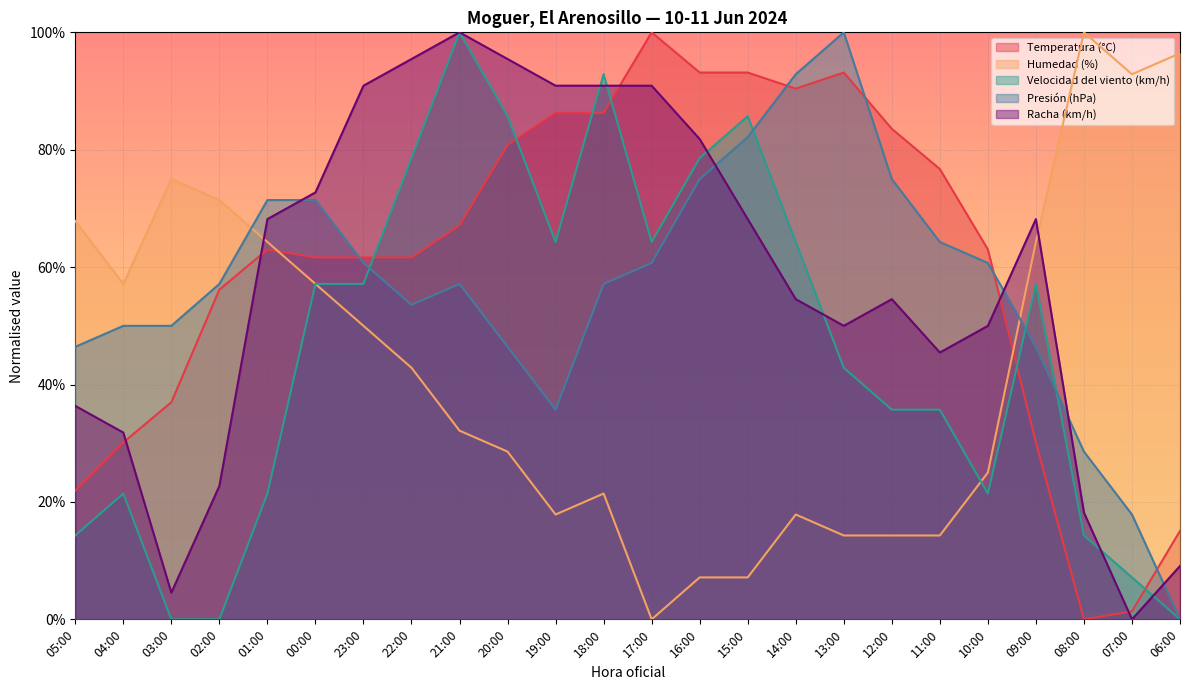

Which series has the largest total across all categories?

Temperatura (°C)